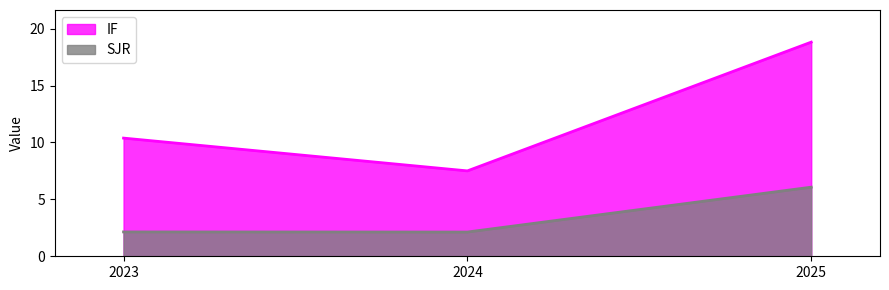

What are all the series names shown in the legend?

IF, SJR